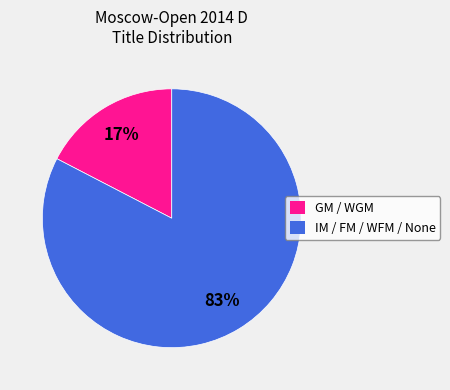

Which category has the biggest portion of the pie?

IM / FM / WFM / None